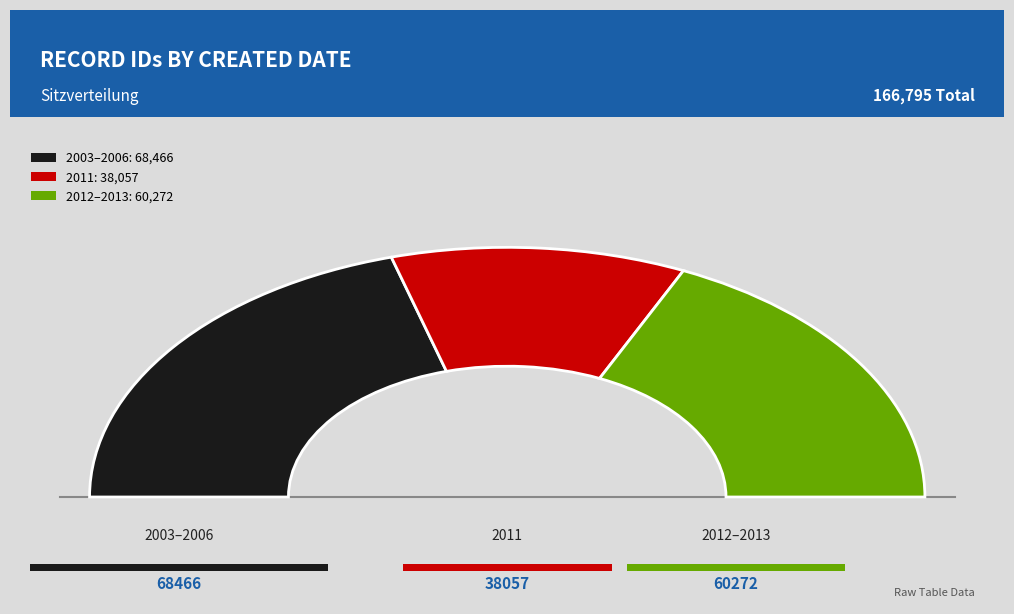

Is 2013-06-13 the majority of the pie?

No